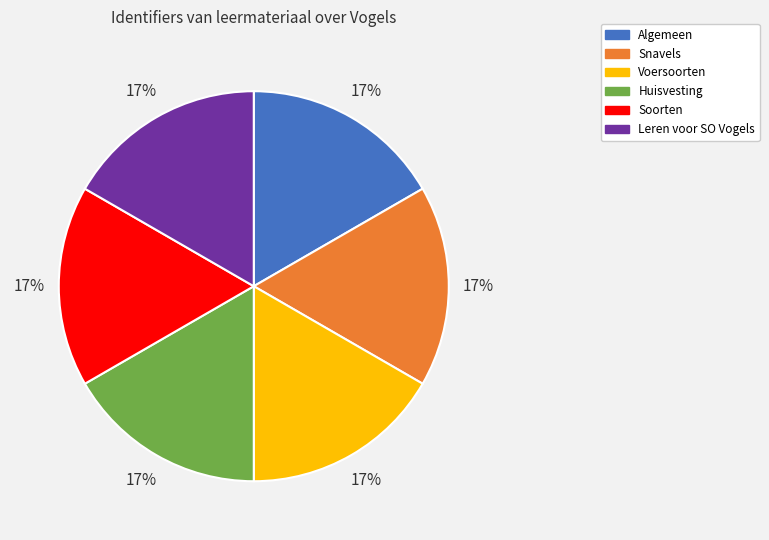

Does any single category account for the majority?

No